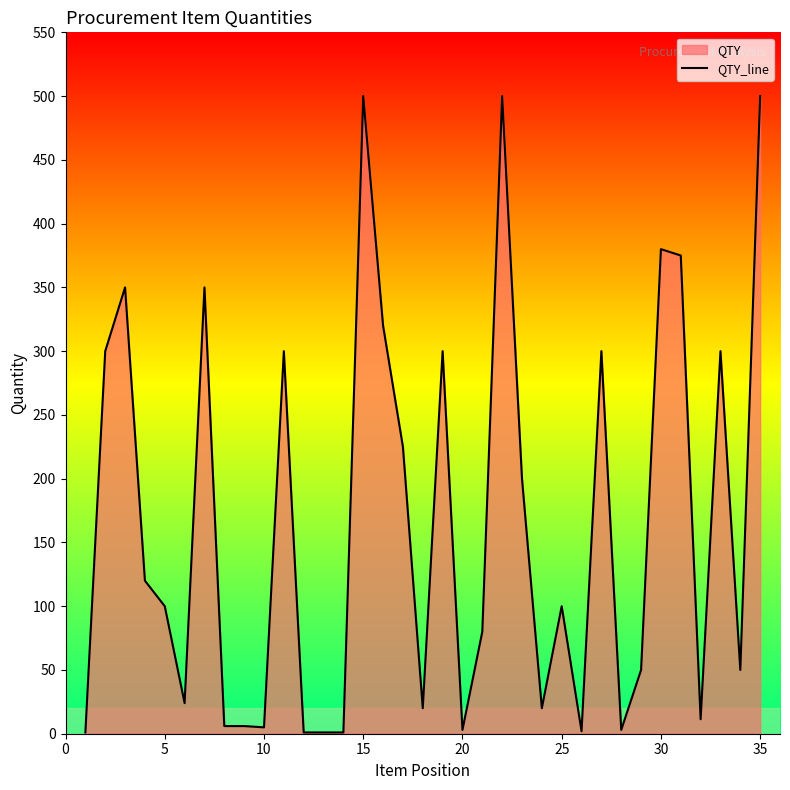

What is the greatest value displayed?

500.0